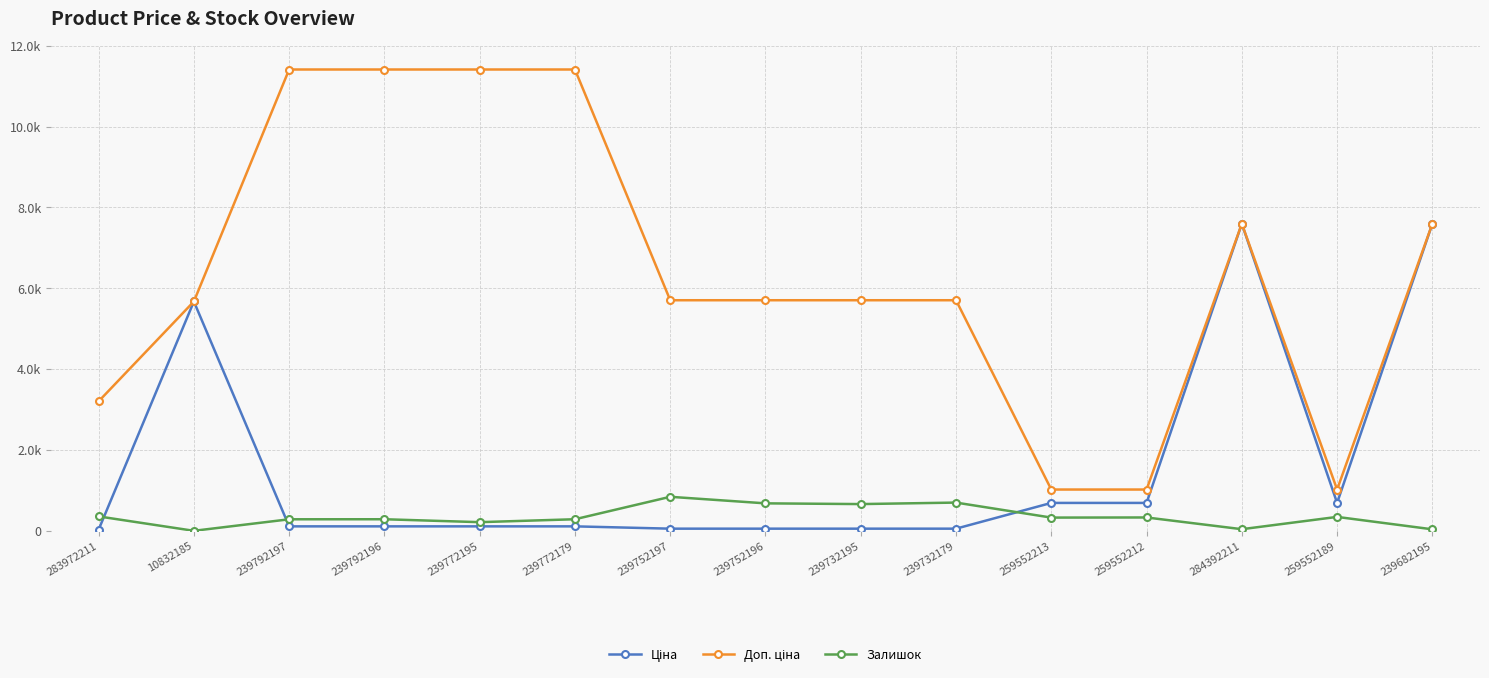

Does the chart have visible grid lines?

Yes